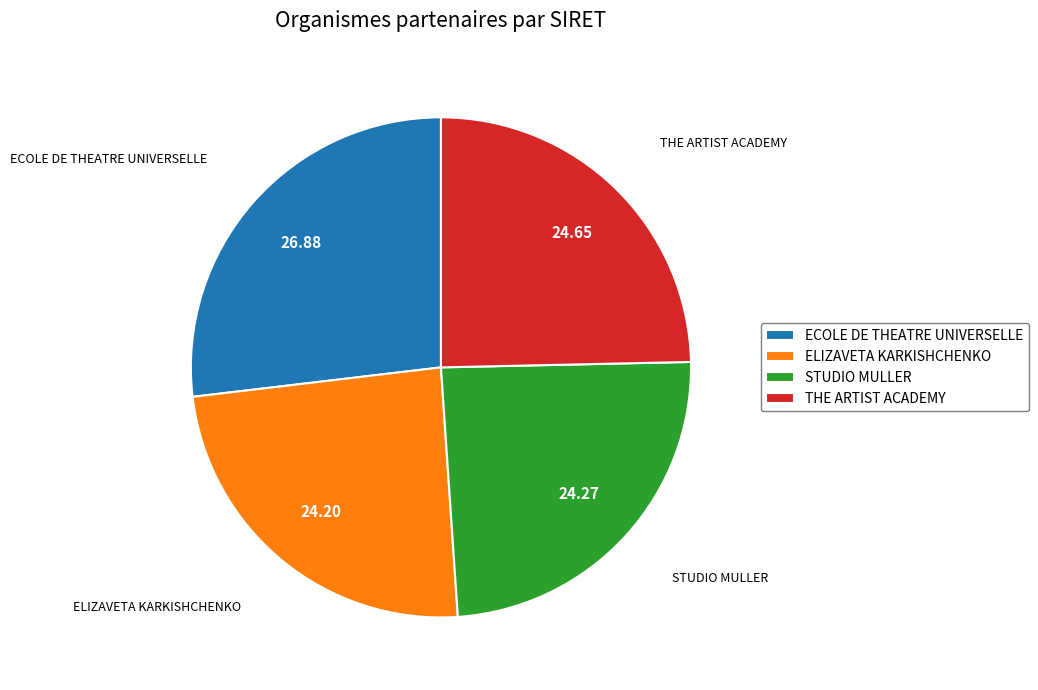

Which slice is the largest?

ECOLE DE THEATRE UNIVERSELLE